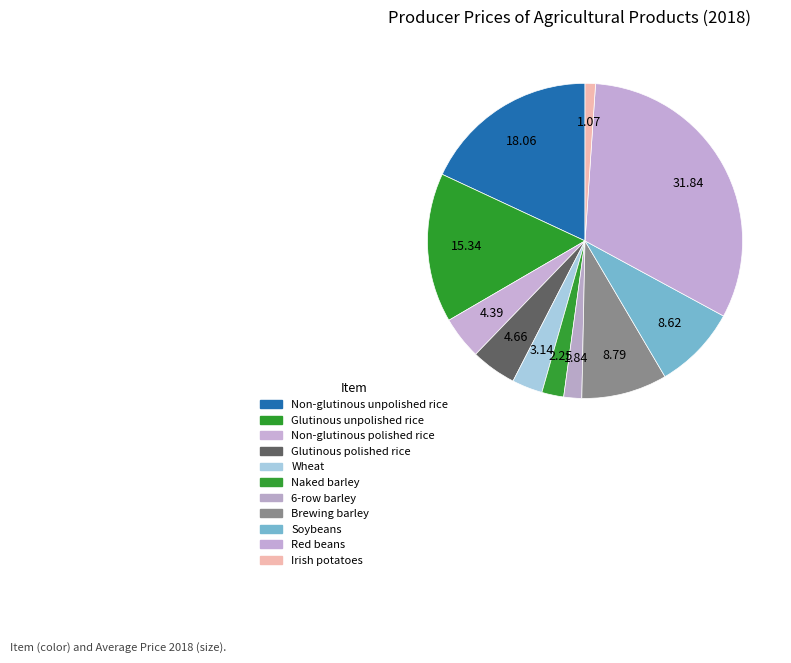

To the nearest percent, what percentage of the pie is Red beans?

32%